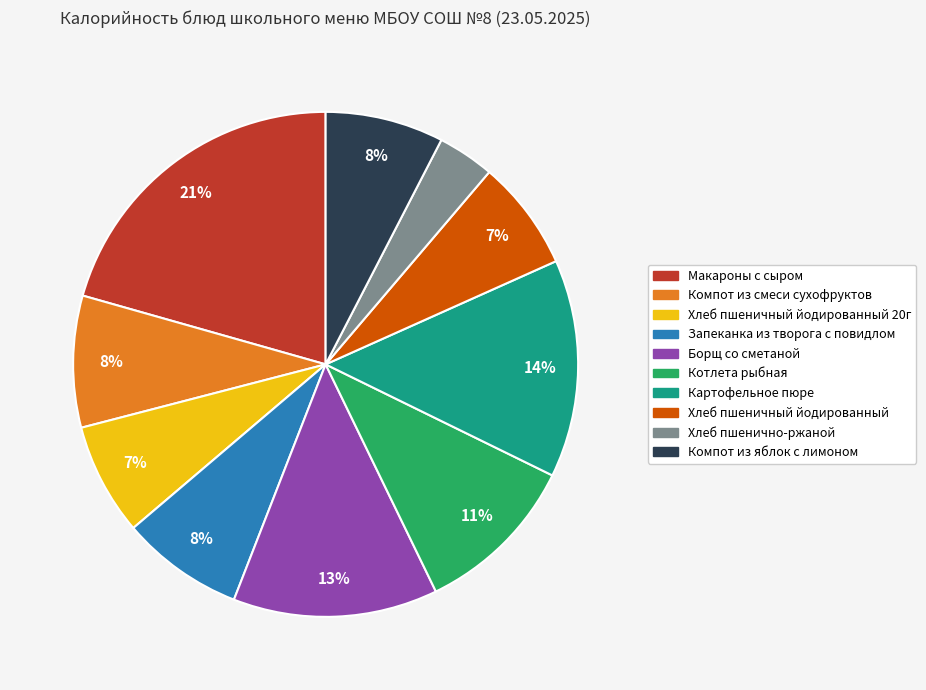

How many segments does this pie chart have?

10